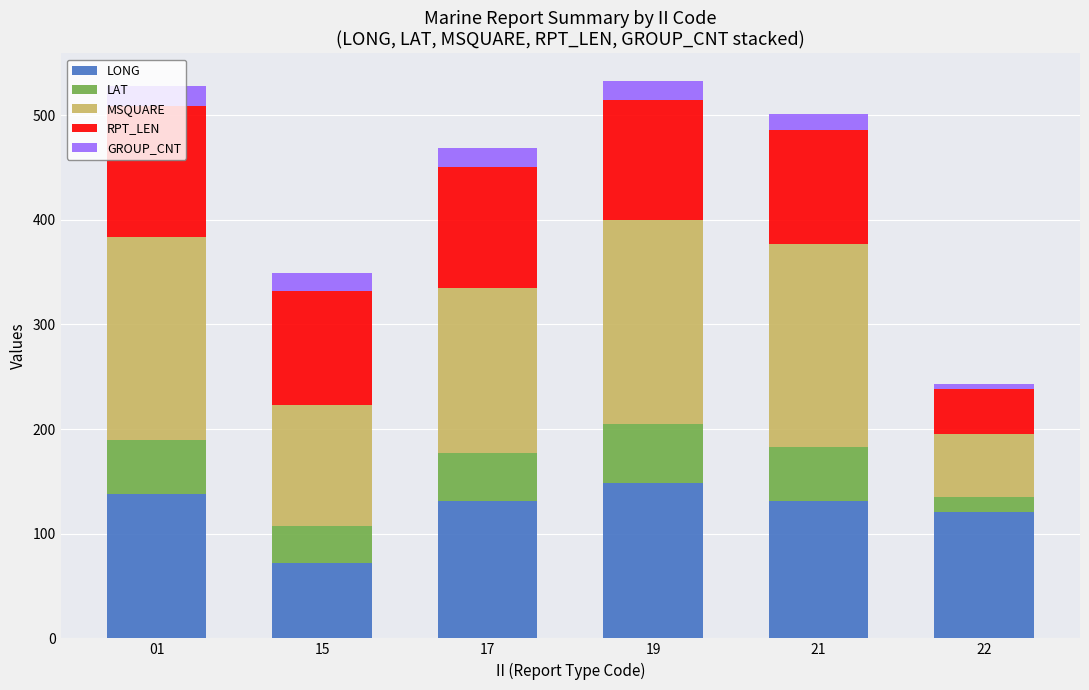

What is the minimum value for LONG?

72.2